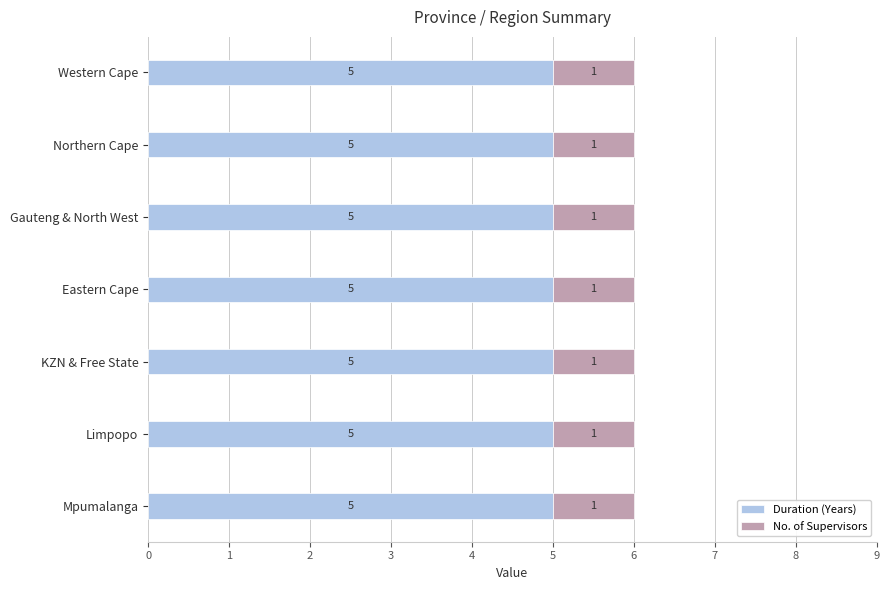

What is the sum of the Duration (Years) values at Mpumalanga and Gauteng & North West?

10